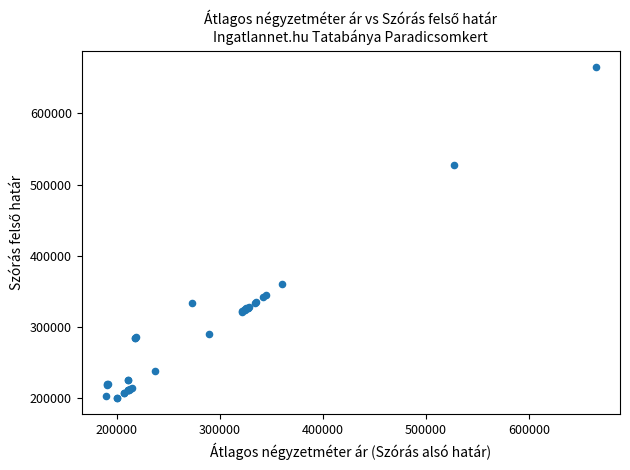

What Y value in the scatter plot is closest to 432552?

359898